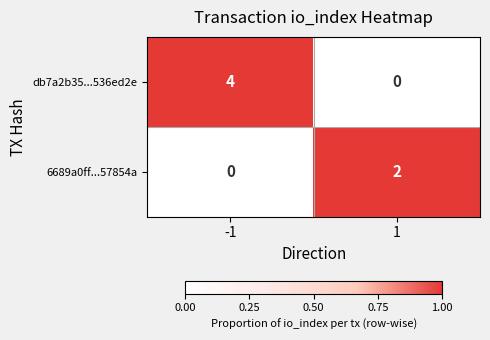

Count the number of data series in this chart.

2